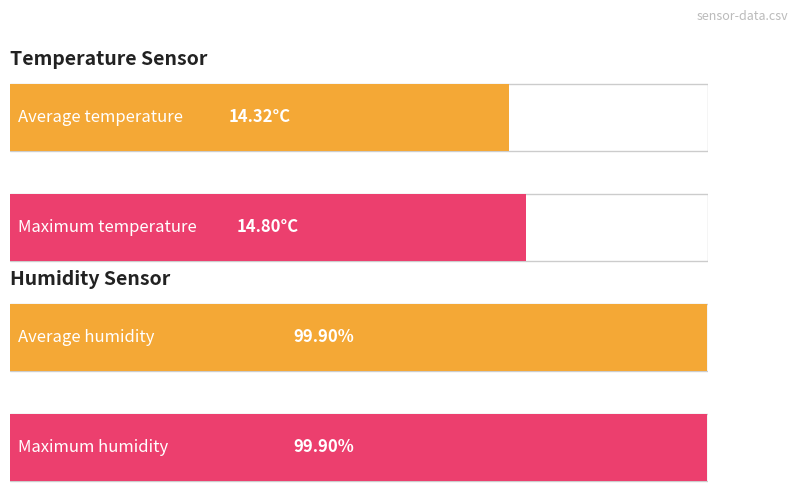

How many bars are there in each group?

2